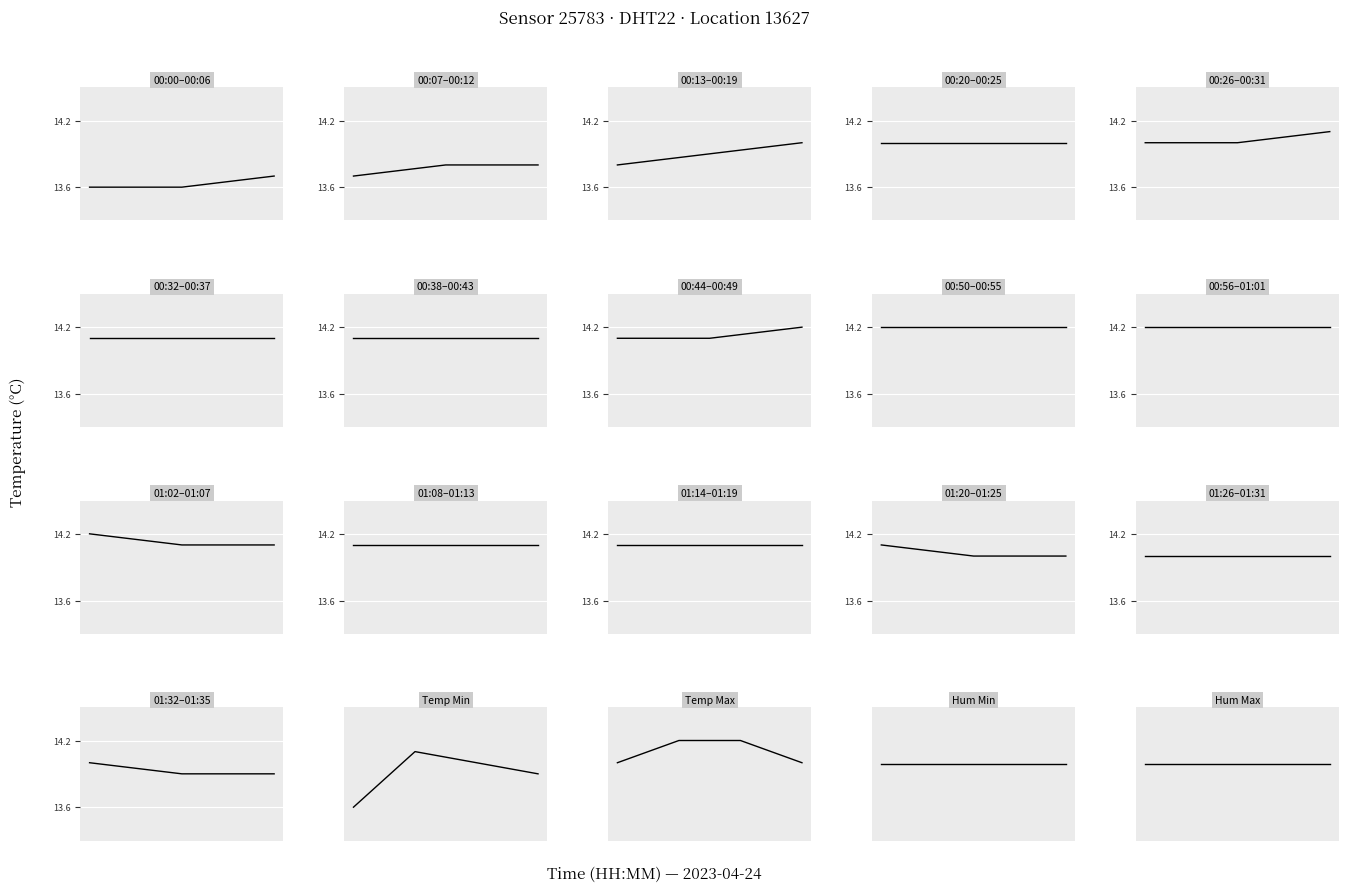

What is the value of the temperature point at the 4th from the left?

14.0